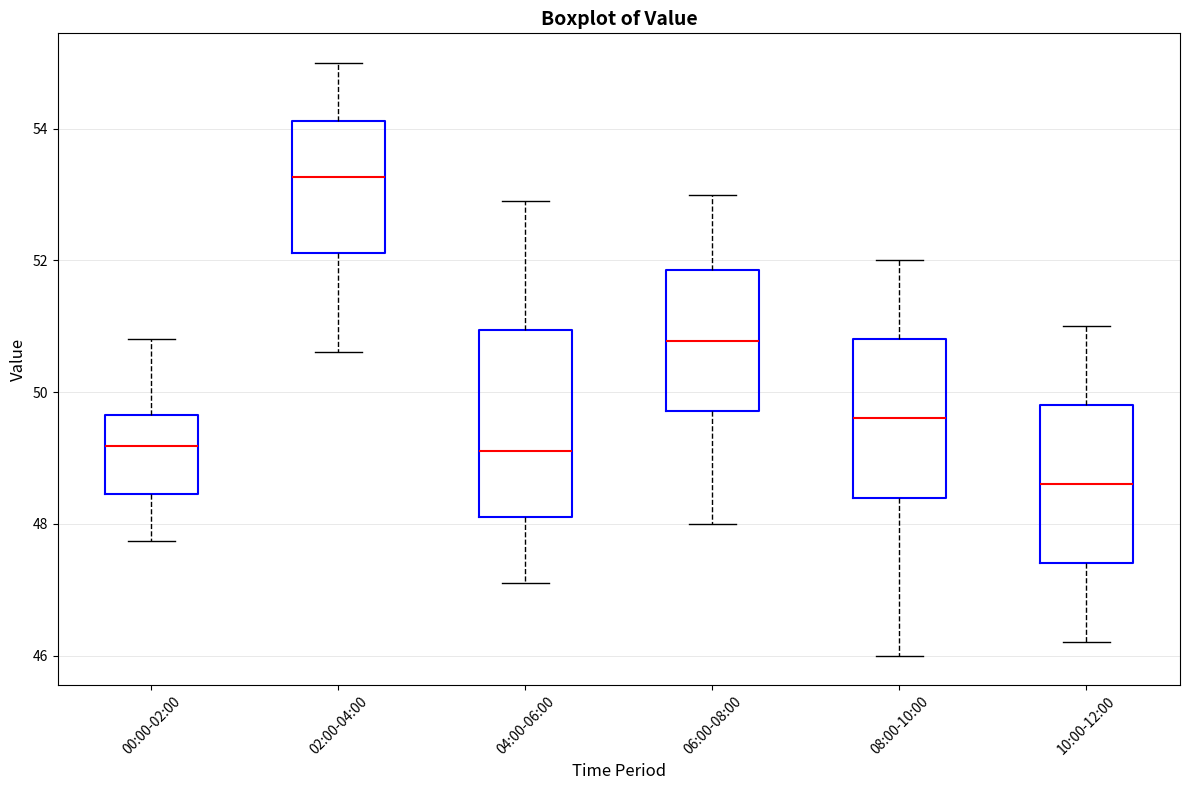

Reading left to right, transcribe this box plot: for each box, give where its median line is, the range the box spans, and where its two whiskers end, as read against the y-axis. The values are not printed on the chart, so give them approximately, as read against the axis.

00:00-02:00: median 49.2, box 48.4 to 49.6, whiskers 47.8 to 50.8
02:00-04:00: median 53.2, box 52.2 to 54.2, whiskers 50.6 to 55.0
04:00-06:00: median 49.2, box 48.2 to 51.0, whiskers 47.2 to 53.0
06:00-08:00: median 50.8, box 49.8 to 51.8, whiskers 48.0 to 53.0
08:00-10:00: median 49.6, box 48.4 to 50.8, whiskers 46.0 to 52.0
10:00-12:00: median 48.6, box 47.4 to 49.8, whiskers 46.2 to 51.0